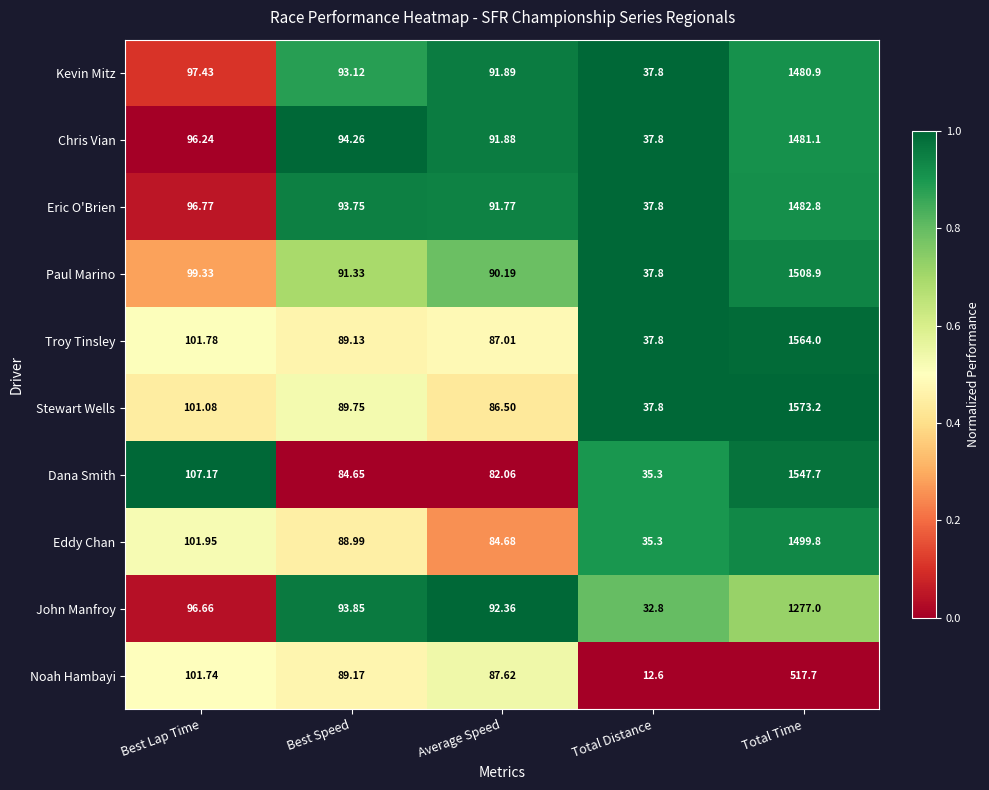

Between Average Speed and Total Time, which series saw the biggest shift?

Stewart Wells